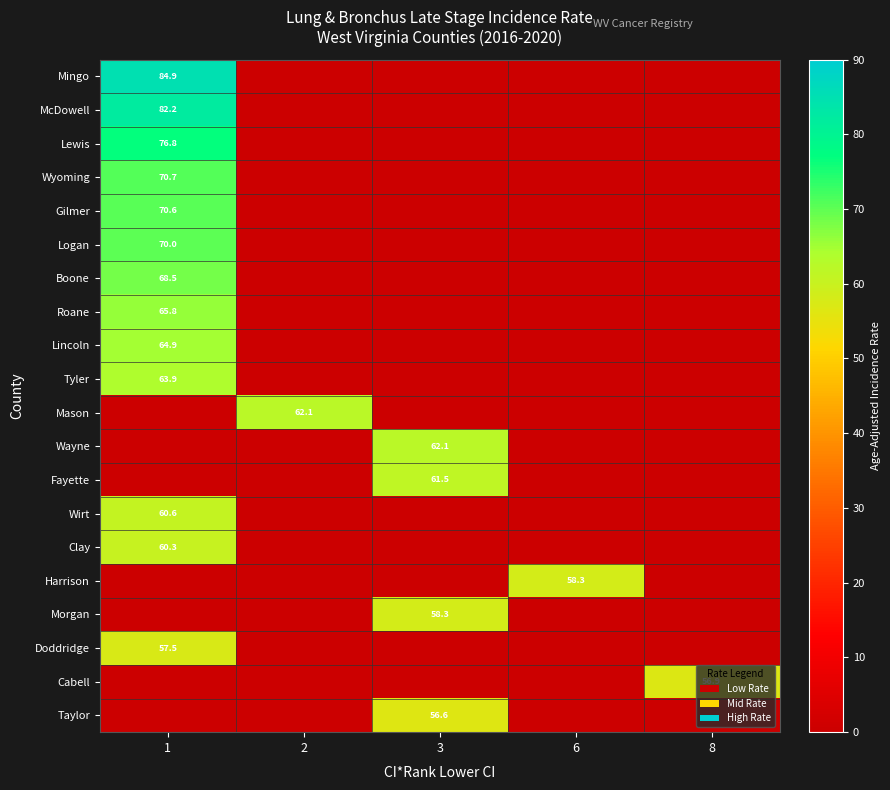

Between 3 and 1, which is larger?

1